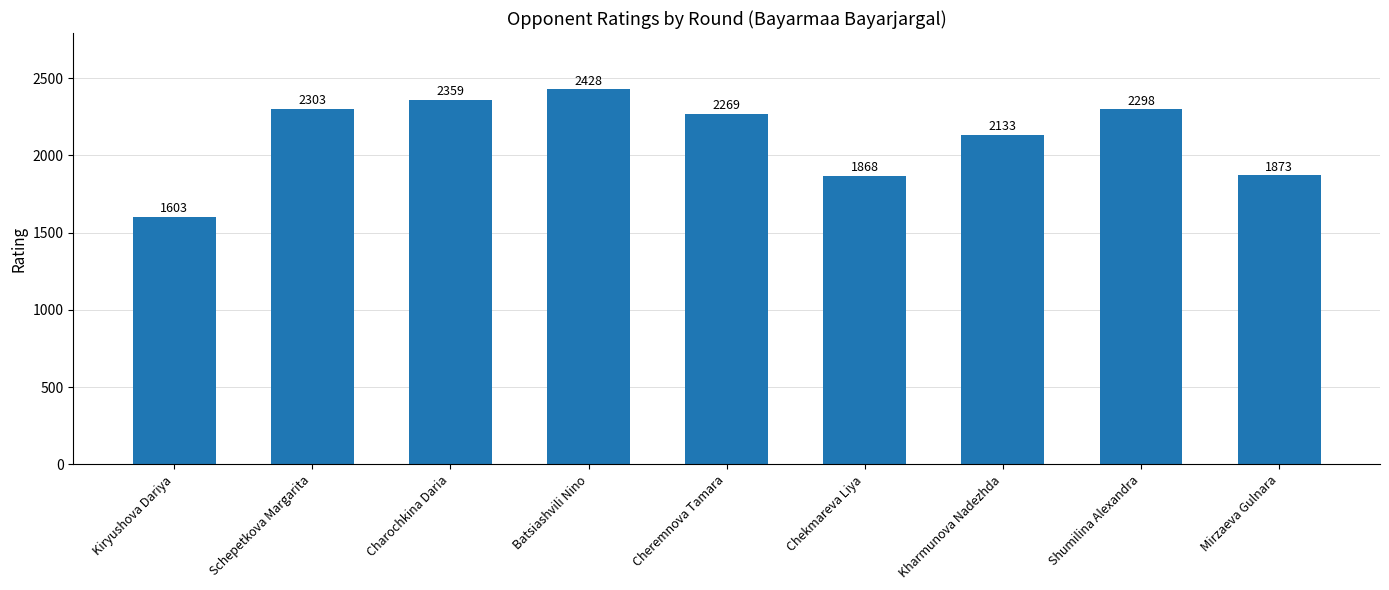

What is the difference between the maximum and second lowest values?

560